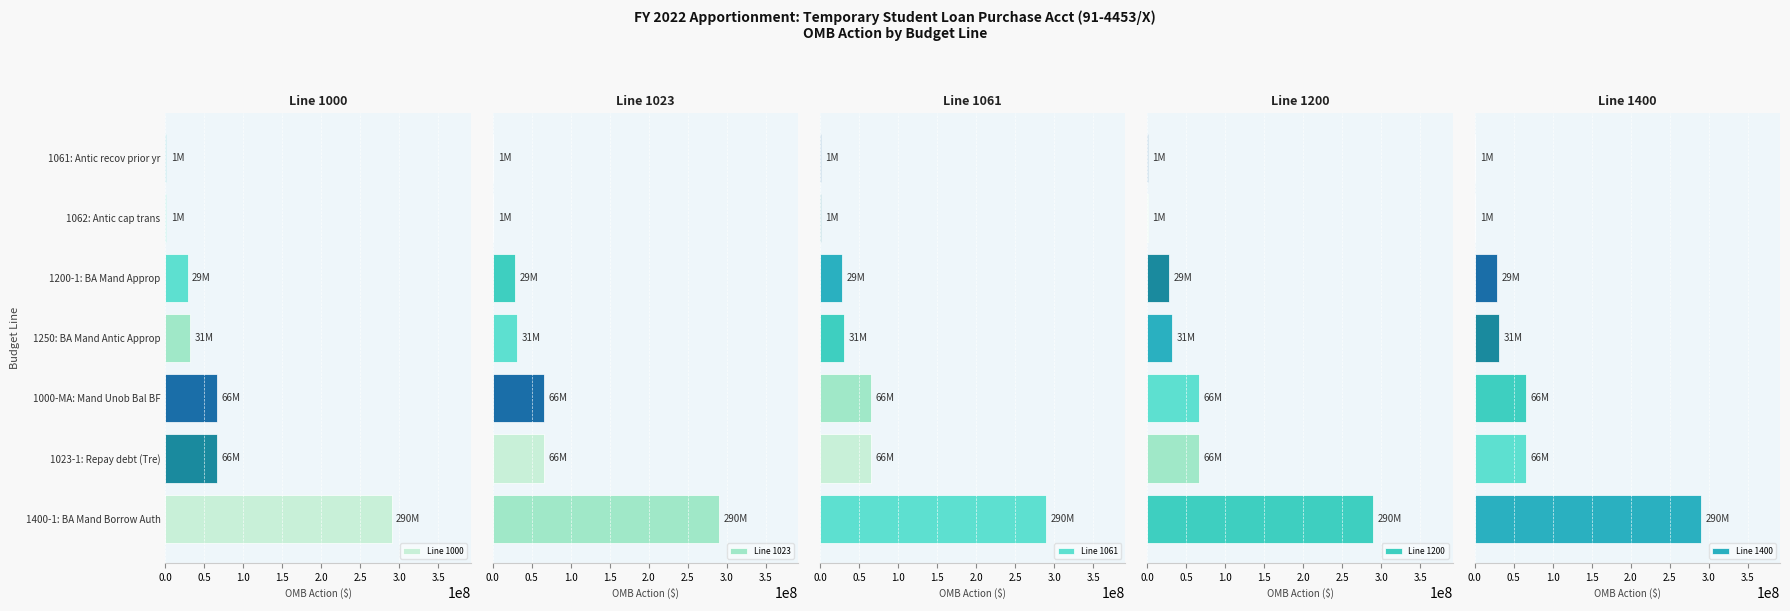

Which series has the largest range (max minus min)?

Line 1000